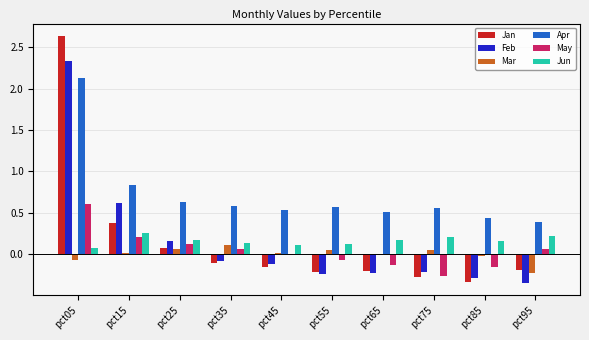

Which category has the highest value across all series?

pct05